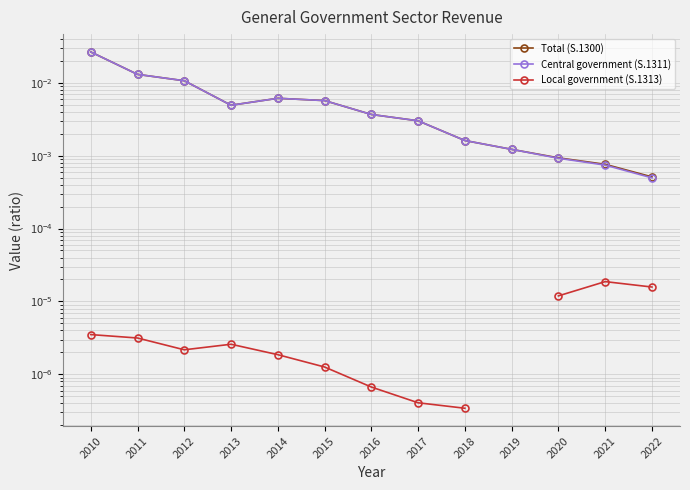

Rank the series by their maximum value, from lowest to highest.

Local government (S.1313), Central government (S.1311), Total (S.1300)